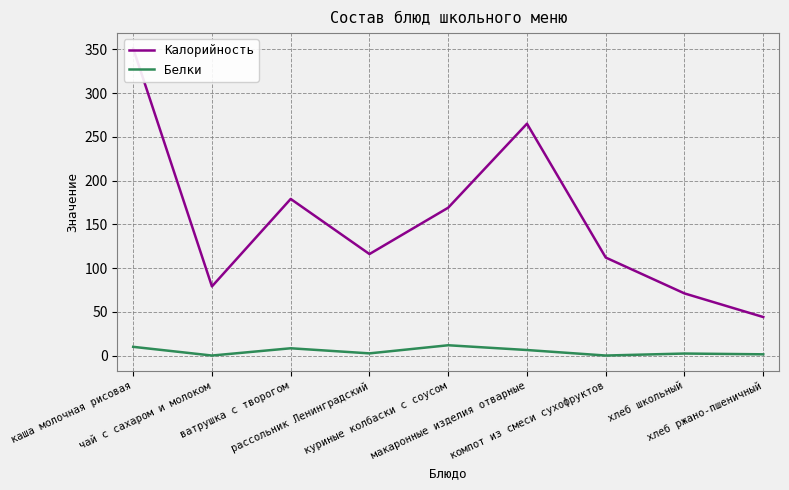

Where is Белки nearest to the value 5?

макаронные изделия отварные